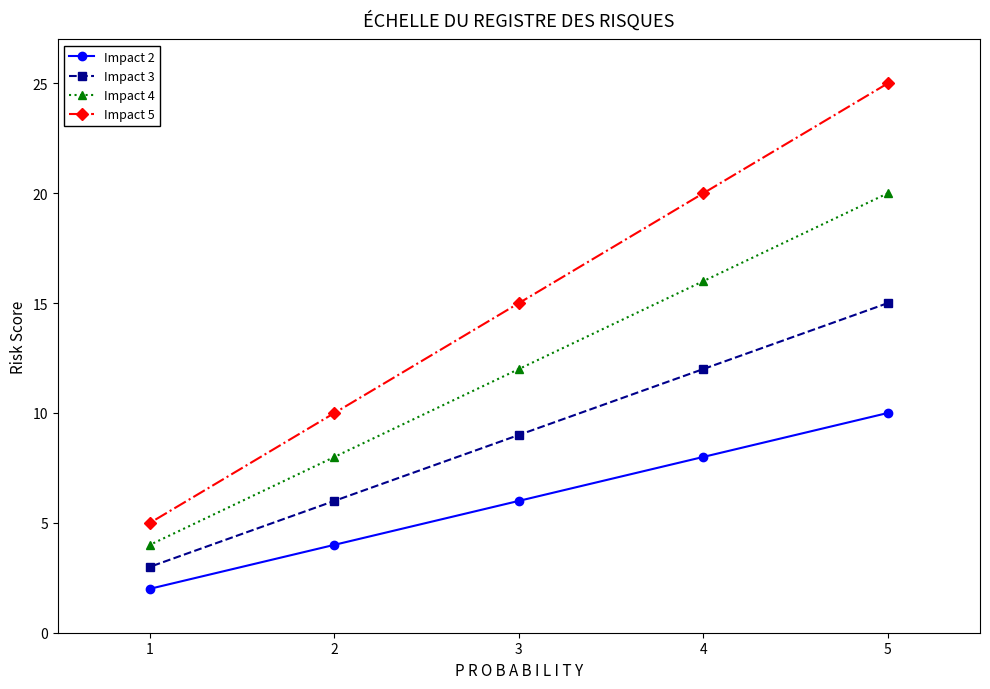

How many data points in Impact 2 are above 6?

2